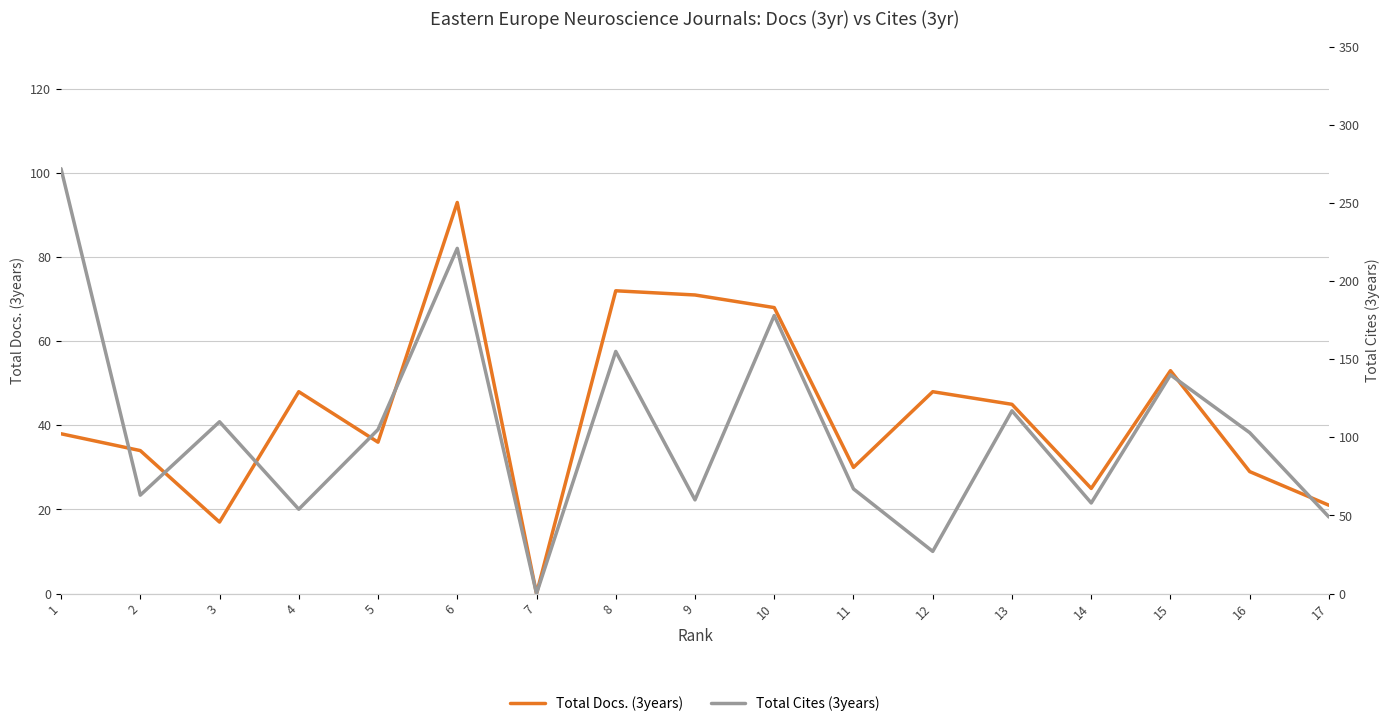

Which category has the lowest value in the Total Cites (3years) series?

7